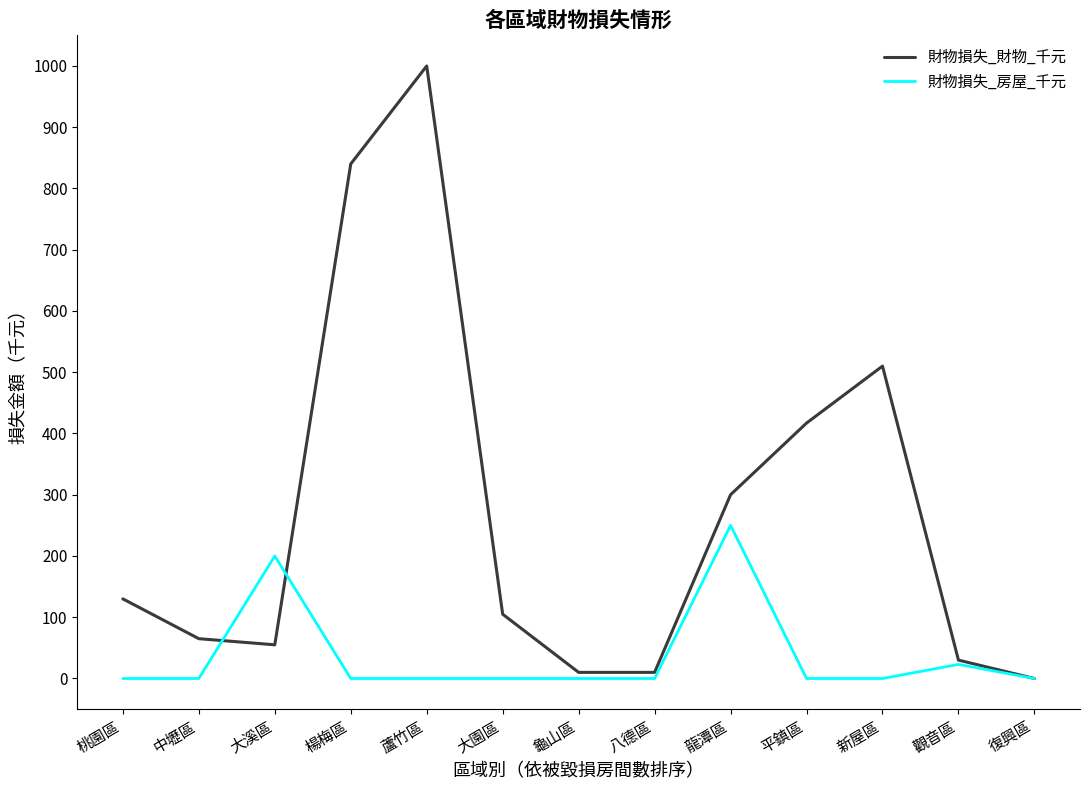

Rank the series by their average value, from lowest to highest.

財物損失_房屋_千元, 財物損失_財物_千元